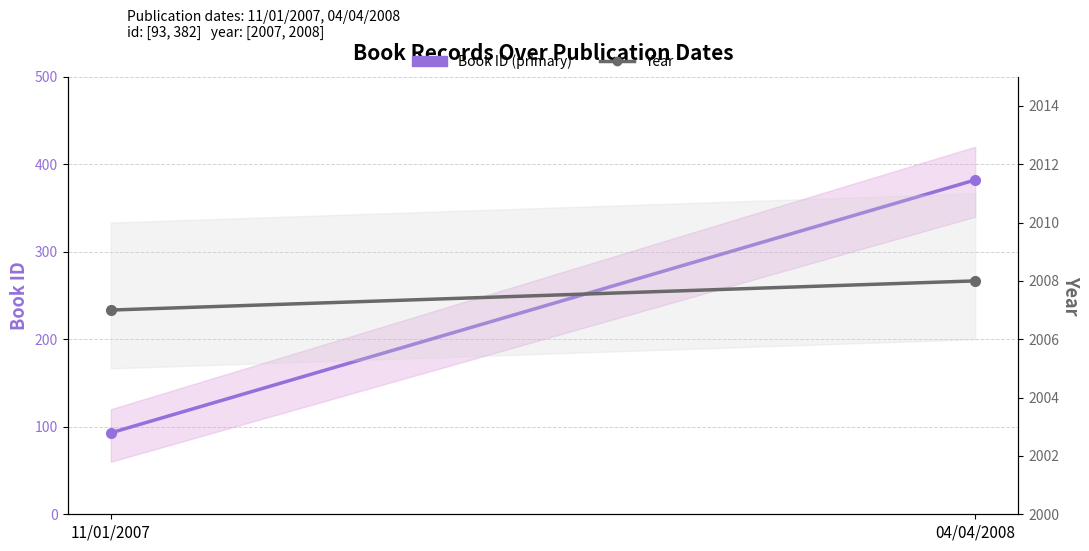

At which category is the sum across all series the highest?

04/04/2008